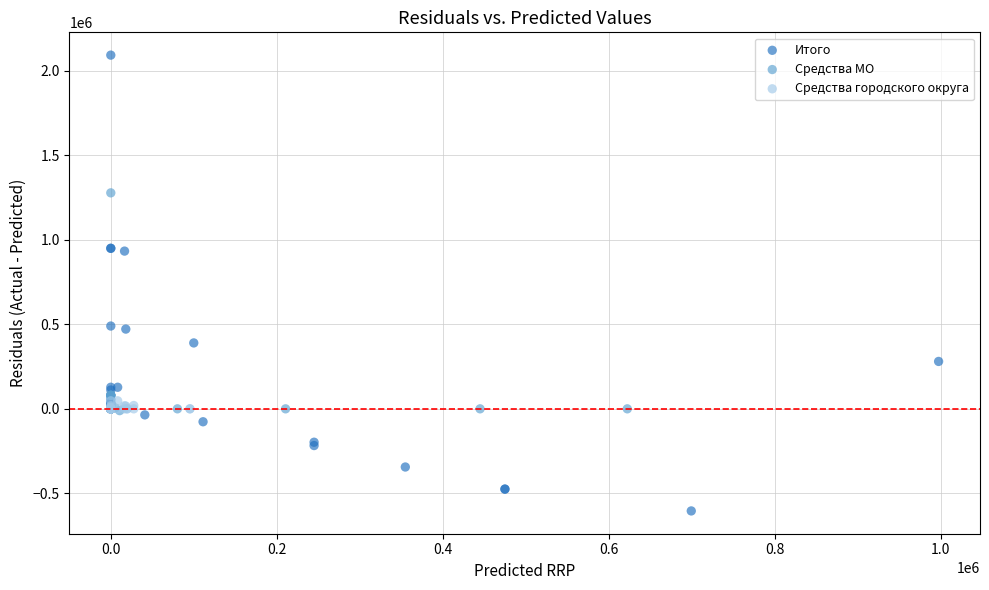

Which series reaches the maximum Y coordinate?

Итого